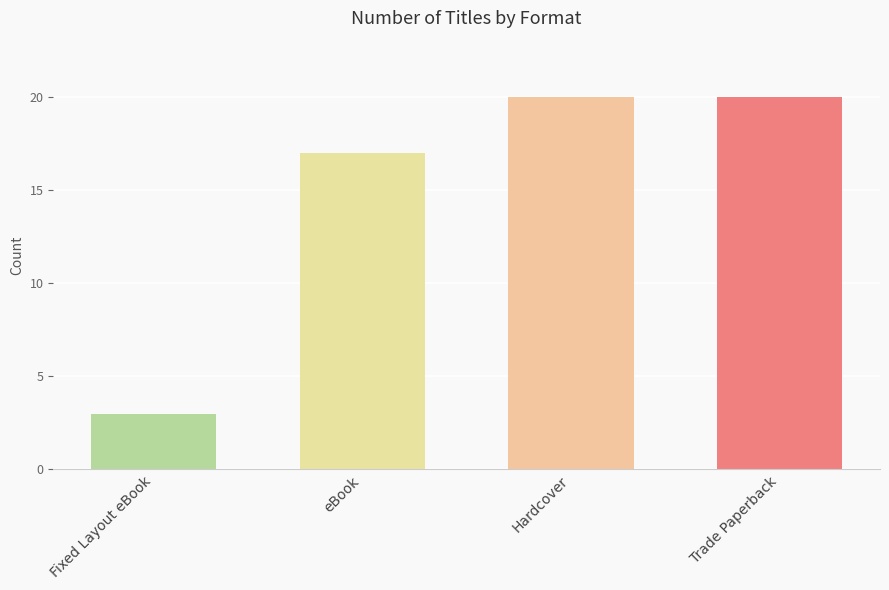

What is the smallest value displayed?

3